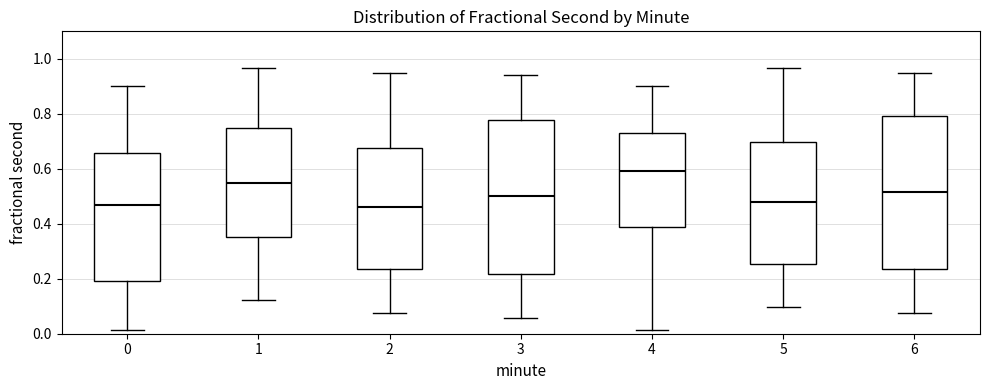

Reading left to right, transcribe this box plot: for each box, give where its median line is, the range the box spans, and where its two whiskers end, as read against the y-axis. The values are not printed on the chart, so give them approximately, as read against the axis.

0: median 0.46, box 0.20 to 0.66, whiskers 0.02 to 0.90
1: median 0.54, box 0.36 to 0.74, whiskers 0.12 to 0.96
2: median 0.46, box 0.24 to 0.68, whiskers 0.08 to 0.94
3: median 0.50, box 0.22 to 0.78, whiskers 0.06 to 0.94
4: median 0.60, box 0.38 to 0.74, whiskers 0.02 to 0.90
5: median 0.48, box 0.26 to 0.70, whiskers 0.10 to 0.96
6: median 0.52, box 0.24 to 0.80, whiskers 0.08 to 0.94